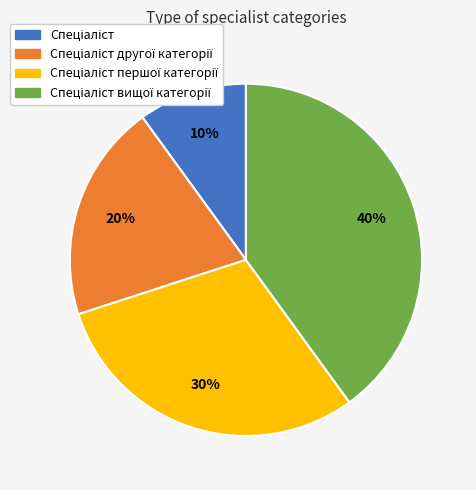

To the nearest percent, what is the average slice percentage?

25%